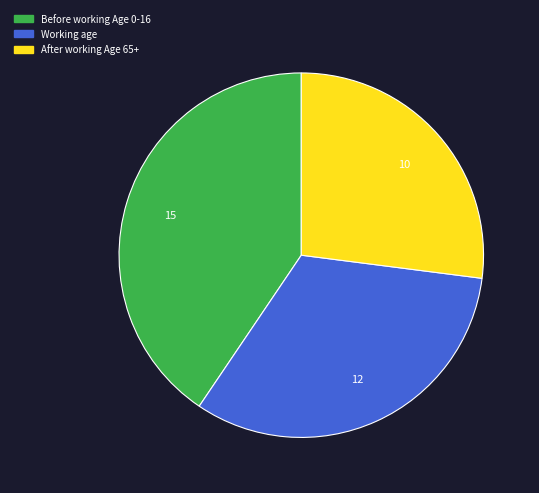

Is there any slice that represents more than half of the pie?

No